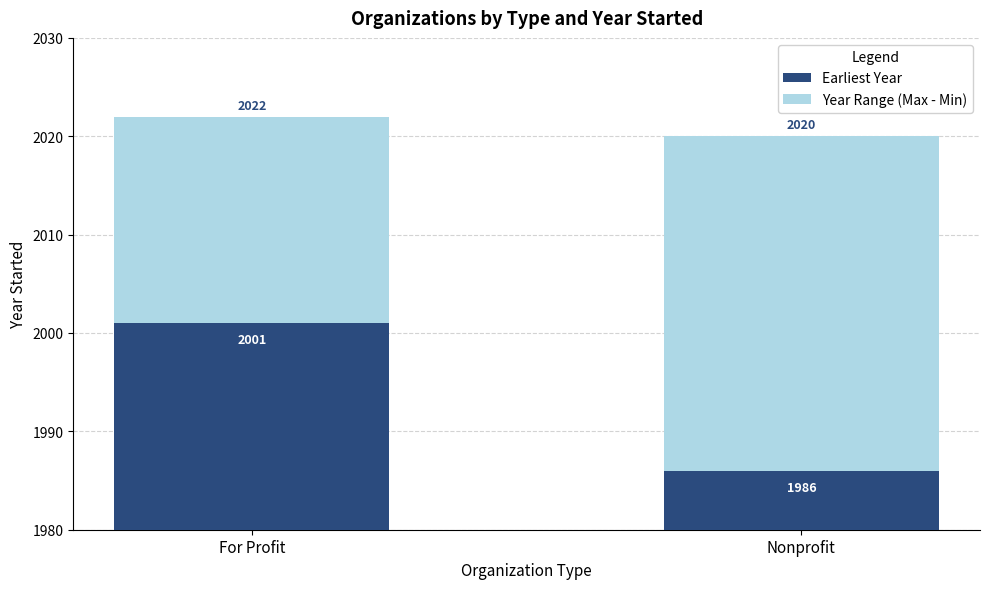

List the series in order of their overall mean, lowest first.

Year Range (Max - Min), Earliest Year